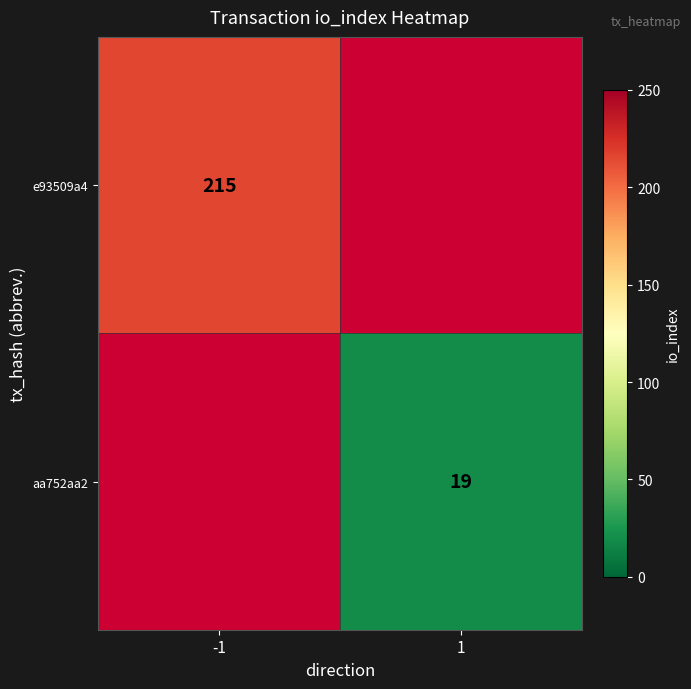

Between 1 and -1, which is larger?

-1